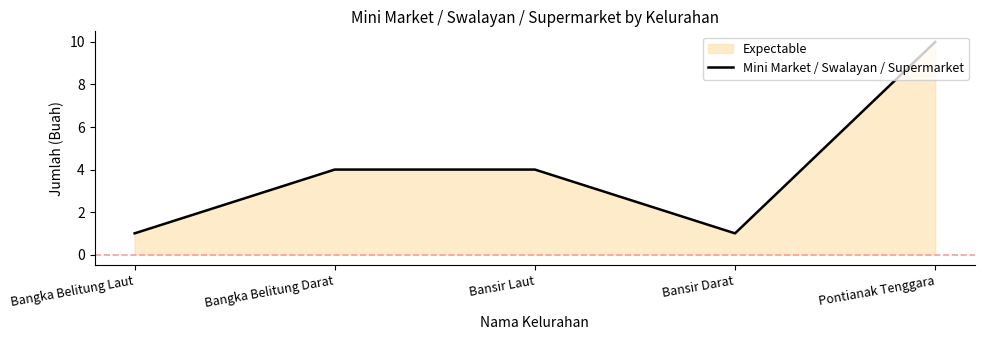

What is the minimum value shown in the chart?

1